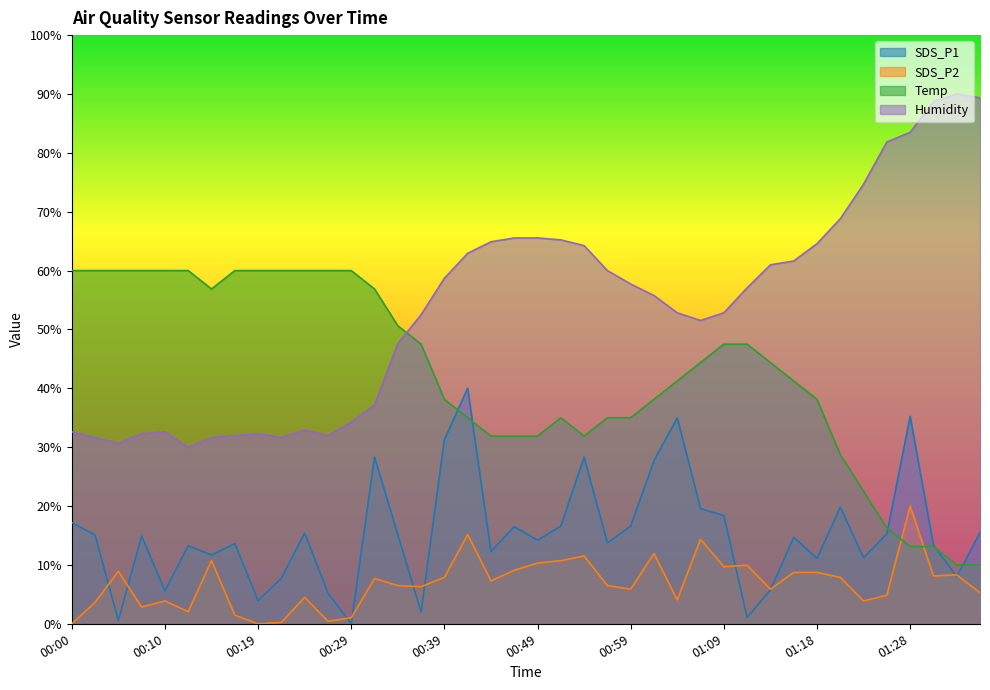

Reading left to right, what are all the values shown in this chart?

SDS_P1: 00:00=17.2	00:02=15.1	00:05=0.6	00:07=14.9	00:10=5.6	00:12=13.3	00:14=11.7	00:17=13.6	00:19=3.9	00:22=7.7	00:24=15.4	00:27=5.2	00:29=0.0	00:32=28.3	00:34=15.2	00:37=2.0	00:39=31.3	00:41=40.0	00:44=12.3	00:46=16.5	00:49=14.2	00:51=16.6	00:54=28.3	00:56=13.7	00:59=16.6	01:01=27.7	01:04=35.0	01:06=19.6	01:09=18.4	01:11=1.1	01:13=5.7	01:16=14.7	01:18=11.1	01:21=19.8	01:23=11.2	01:26=15.3	01:28=35.2	01:31=13.4	01:33=8.0	01:36=15.5
SDS_P2: 00:00=0.0	00:02=3.6	00:05=8.9	00:07=2.8	00:10=3.9	00:12=2.1	00:14=10.7	00:17=1.5	00:19=0.0	00:22=0.2	00:24=4.5	00:27=0.4	00:29=1.0	00:32=7.7	00:34=6.5	00:37=6.3	00:39=7.9	00:41=15.2	00:44=7.3	00:46=9.1	00:49=10.3	00:51=10.7	00:54=11.5	00:56=6.5	00:59=5.9	01:01=11.9	01:04=4.1	01:06=14.4	01:09=9.7	01:11=9.9	01:13=5.9	01:16=8.7	01:18=8.7	01:21=7.9	01:23=3.9	01:26=4.8	01:28=20.0	01:31=8.1	01:33=8.3	01:36=5.3
Temp: 00:00=60.0	00:02=60.0	00:05=60.0	00:07=60.0	00:10=60.0	00:12=60.0	00:14=56.9	00:17=60.0	00:19=60.0	00:22=60.0	00:24=60.0	00:27=60.0	00:29=60.0	00:32=56.9	00:34=50.6	00:37=47.5	00:39=38.1	00:41=35.0	00:44=31.9	00:46=31.9	00:49=31.9	00:51=35.0	00:54=31.9	00:56=35.0	00:59=35.0	01:01=38.1	01:04=41.2	01:06=44.4	01:09=47.5	01:11=47.5	01:13=44.4	01:16=41.2	01:18=38.1	01:21=28.8	01:23=22.5	01:26=16.2	01:28=13.1	01:31=13.1	01:33=10.0	01:36=10.0
Humidity: 00:00=32.6	00:02=31.6	00:05=30.7	00:07=32.3	00:10=32.6	00:12=30.0	00:14=31.6	00:17=32.0	00:19=32.3	00:22=31.6	00:24=32.9	00:27=32.0	00:29=34.2	00:32=37.2	00:34=47.6	00:37=52.5	00:39=58.7	00:41=62.9	00:44=64.9	00:46=65.5	00:49=65.5	00:51=65.2	00:54=64.2	00:56=60.0	00:59=57.7	01:01=55.8	01:04=52.8	01:06=51.5	01:09=52.8	01:11=57.1	01:13=61.0	01:16=61.6	01:18=64.6	01:21=68.8	01:23=74.7	01:26=81.8	01:28=83.5	01:31=88.7	01:33=90.0	01:36=89.3